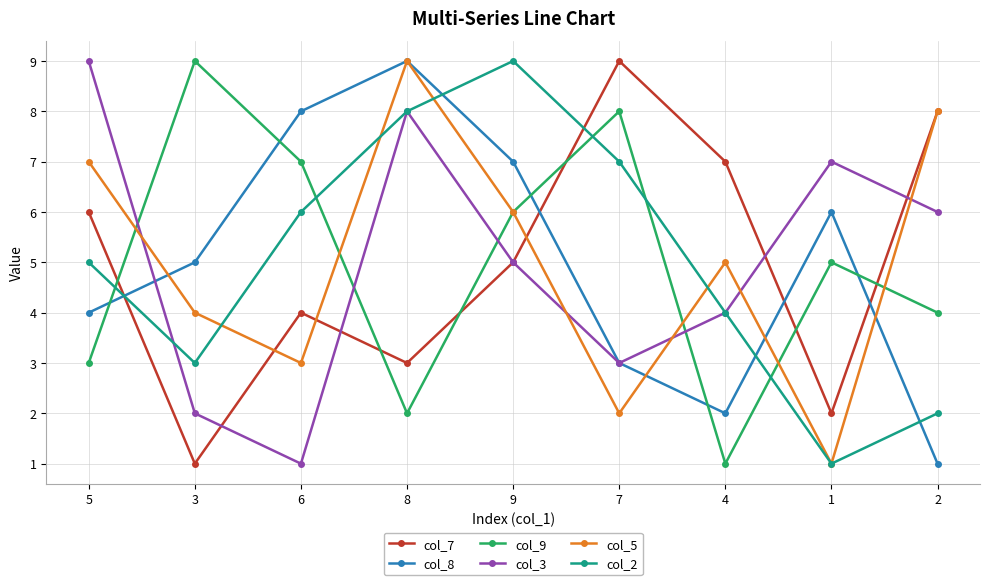

Is the value of col_2 at 3 greater than the value of col_7 at 7?

No